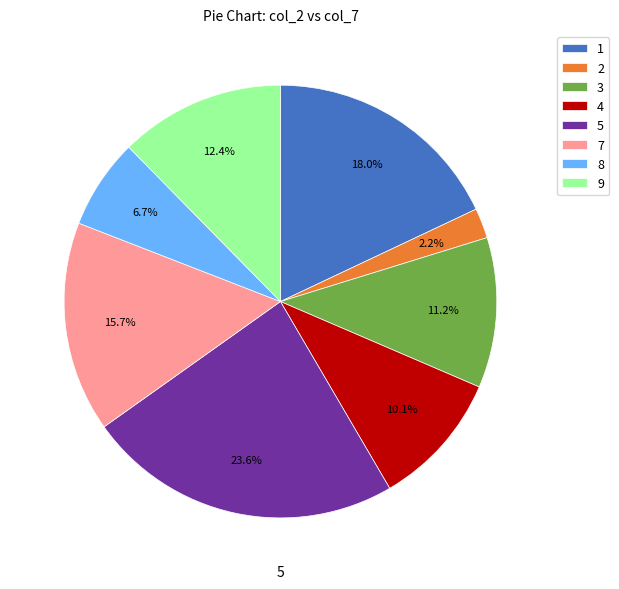

To the nearest percent, what is the difference between the largest and smallest slice percentages?

21%